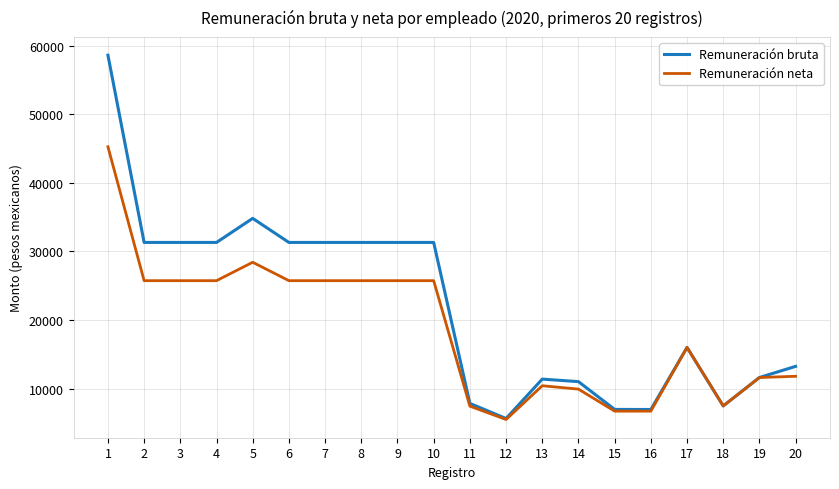

Is the value of Remuneración bruta at 1 greater than the value of Remuneración neta at 5?

Yes